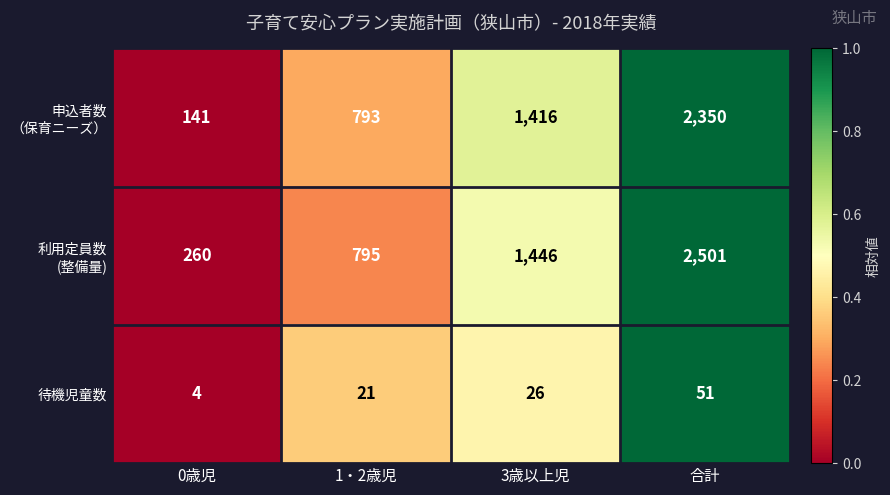

What is the difference between the highest and lowest values at 3歳以上児?

1420